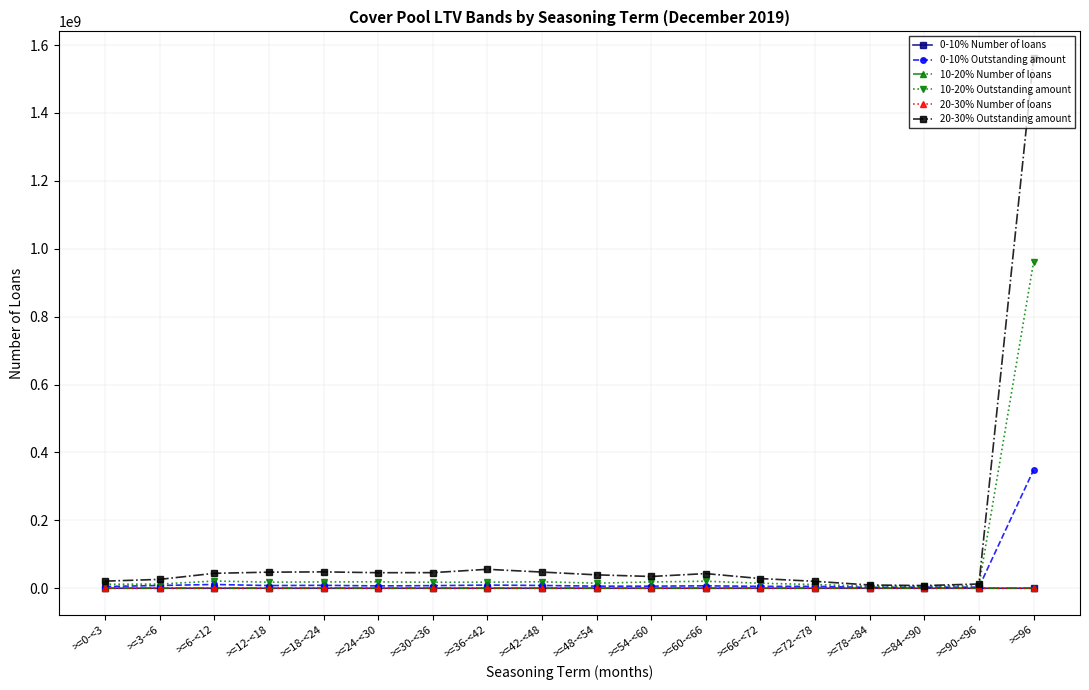

Which series has the largest range (max minus min)?

20-30% Outstanding amount